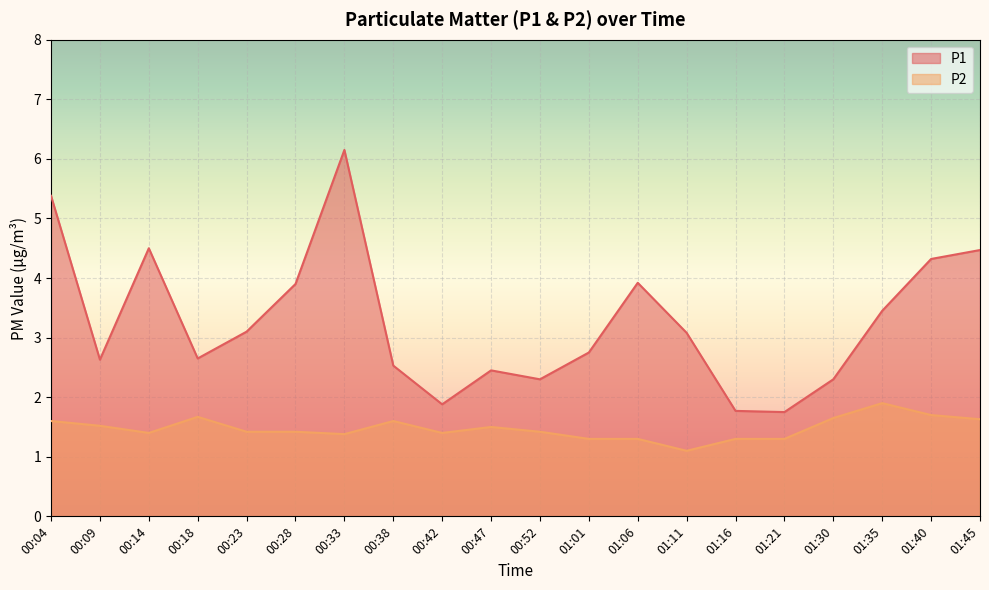

How many lines are shown in the chart?

2